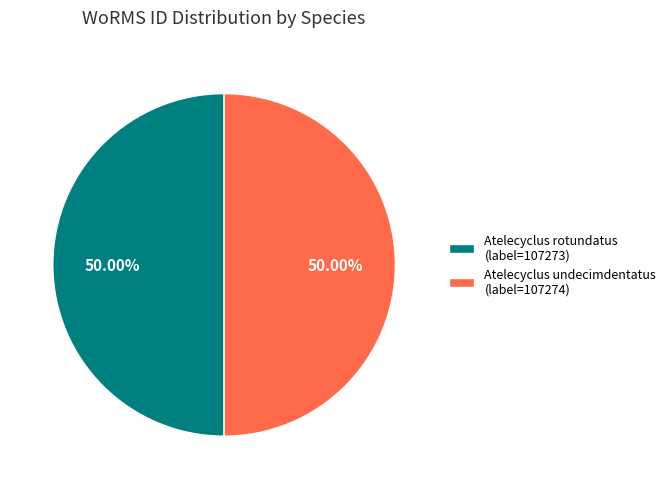

Combined, what portion of the pie is Atelecyclus undecimdentatus and Atelecyclus rotundatus?

100.0%